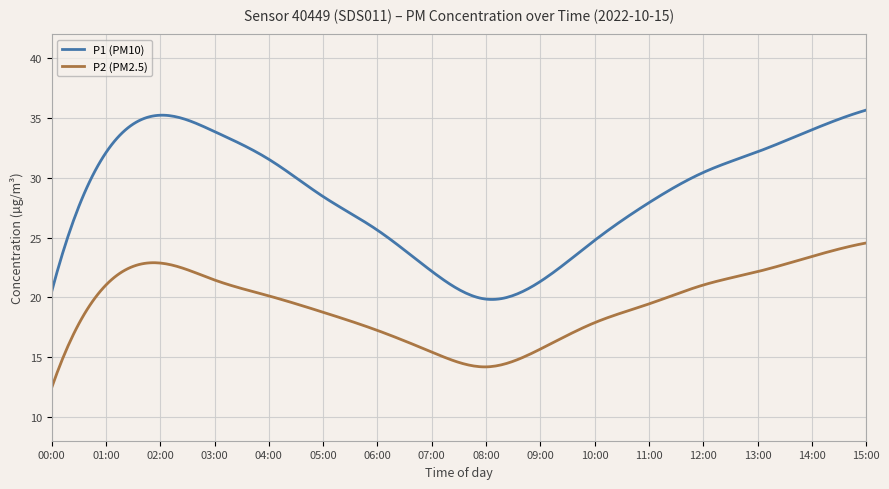

Which series has the largest range (max minus min)?

P1 (PM10)